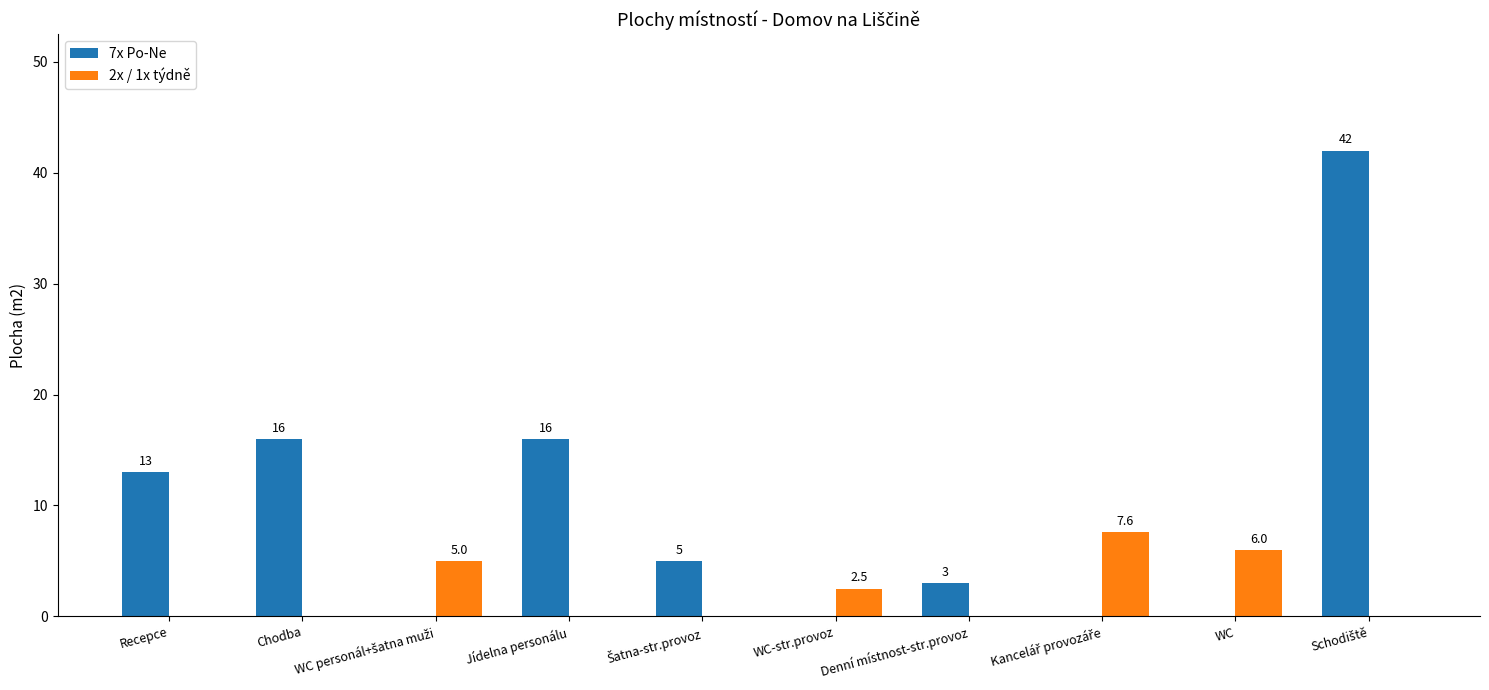

Is the value of 7x Po-Ne at Chodba greater than the value of 2x / 1x týdně at Jídelna personálu?

Yes